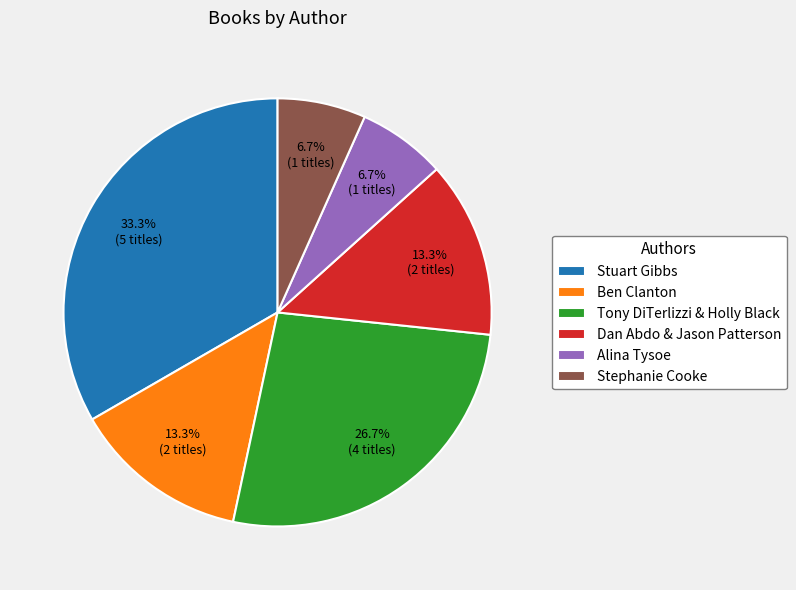

Is it true that Alina Tysoe is 7% of the pie?

True